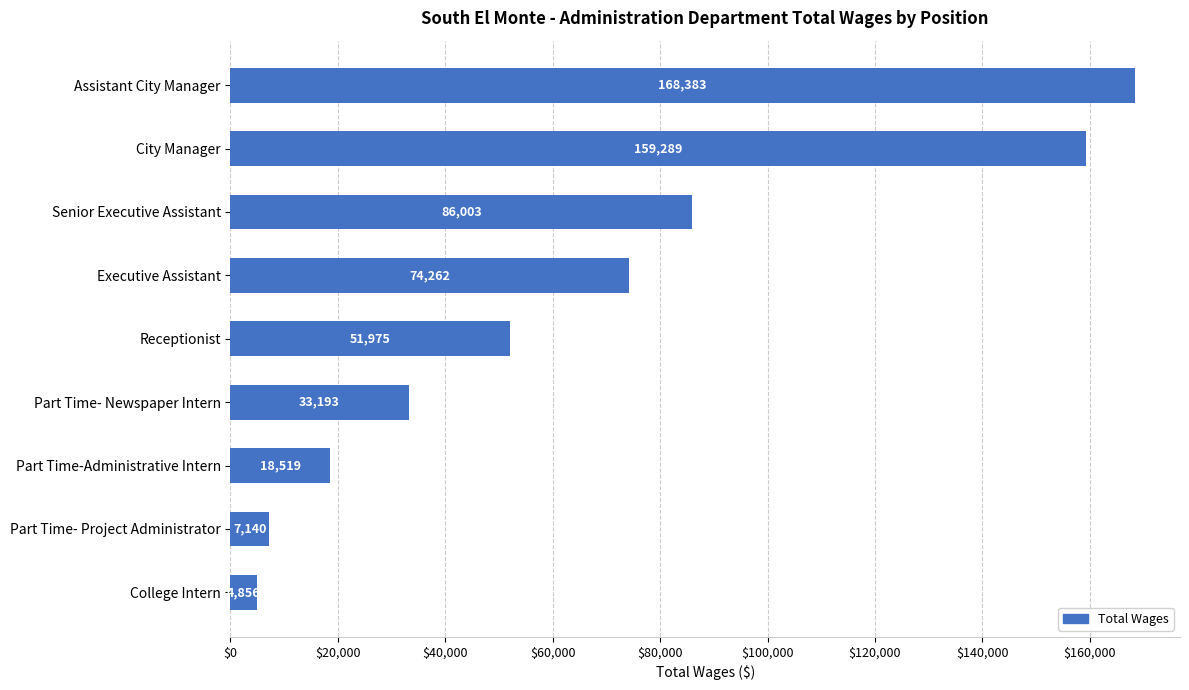

The chart shows a value of 51975 at Receptionist. True or false?

True